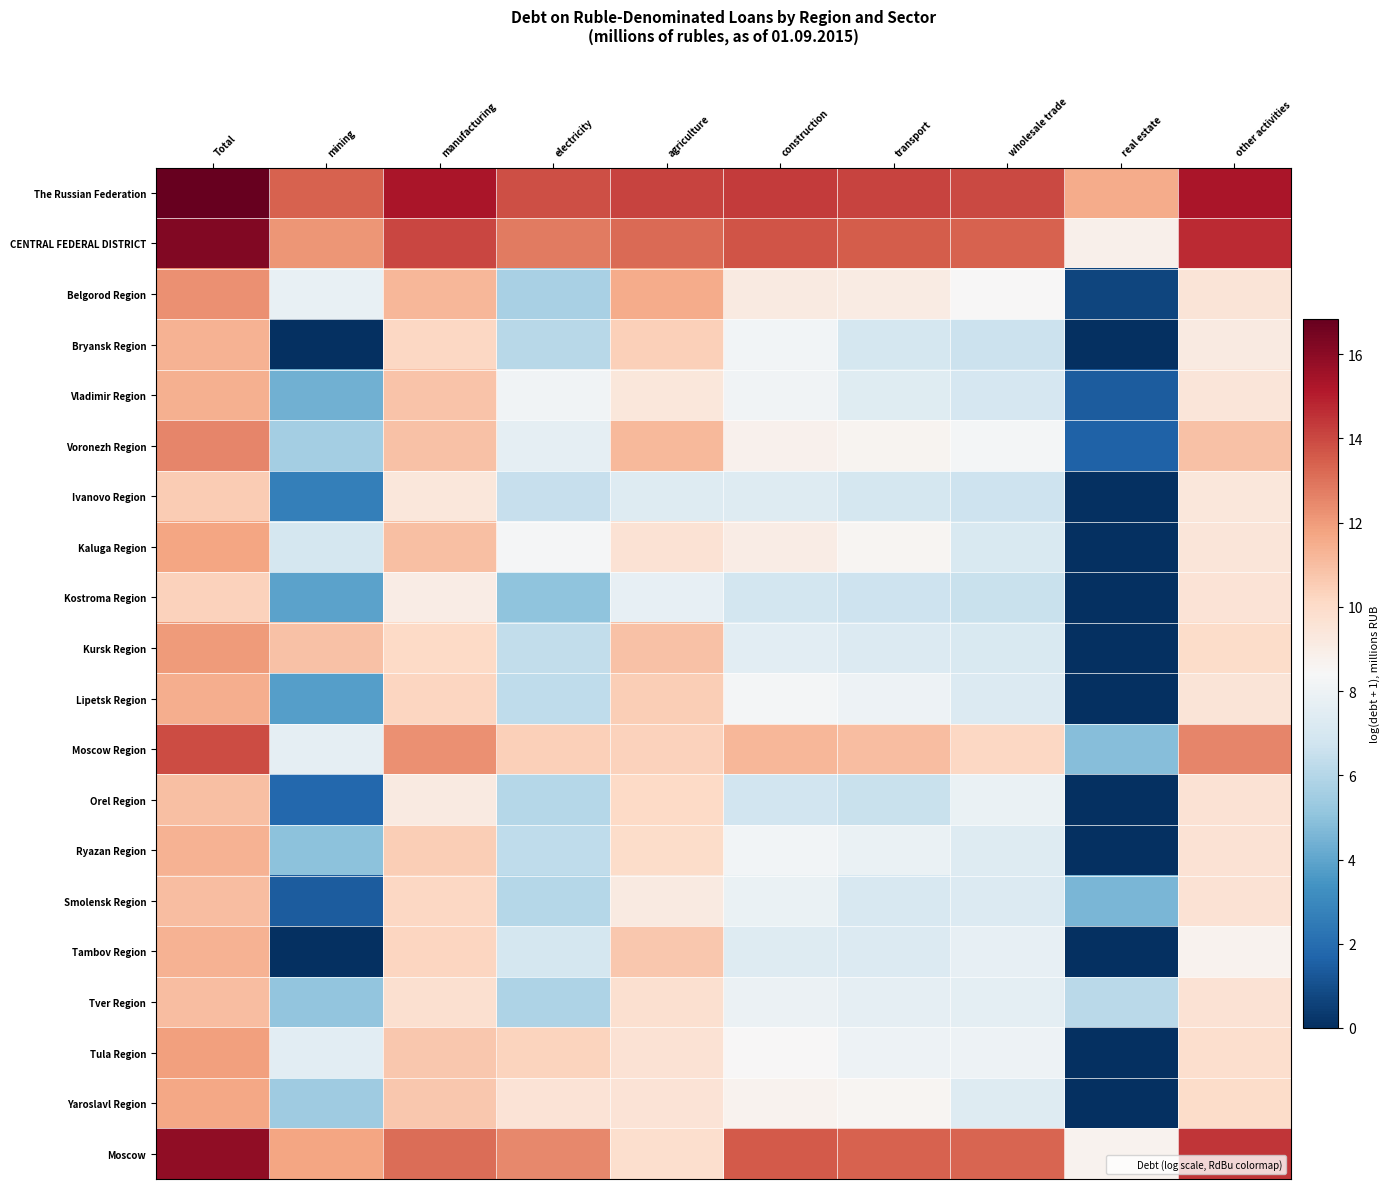

Rank the series at real estate from lowest to highest value.

Bryansk Region, Ivanovo Region, Kaluga Region, Kostroma Region, Kursk Region, Lipetsk Region, Orel Region, Ryazan Region, Tambov Region, Tula Region, Yaroslavl Region, Belgorod Region, Vladimir Region, Voronezh Region, Smolensk Region, Moscow Region, Tver Region, Moscow, CENTRAL FEDERAL DISTRICT, The Russian Federation